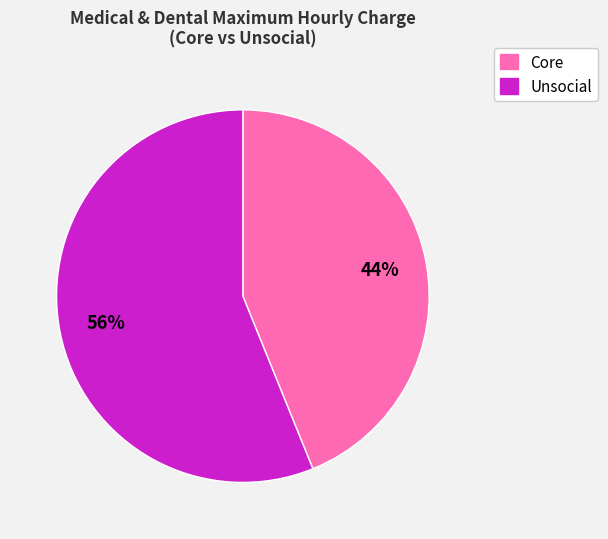

Does any single category account for the majority?

Yes